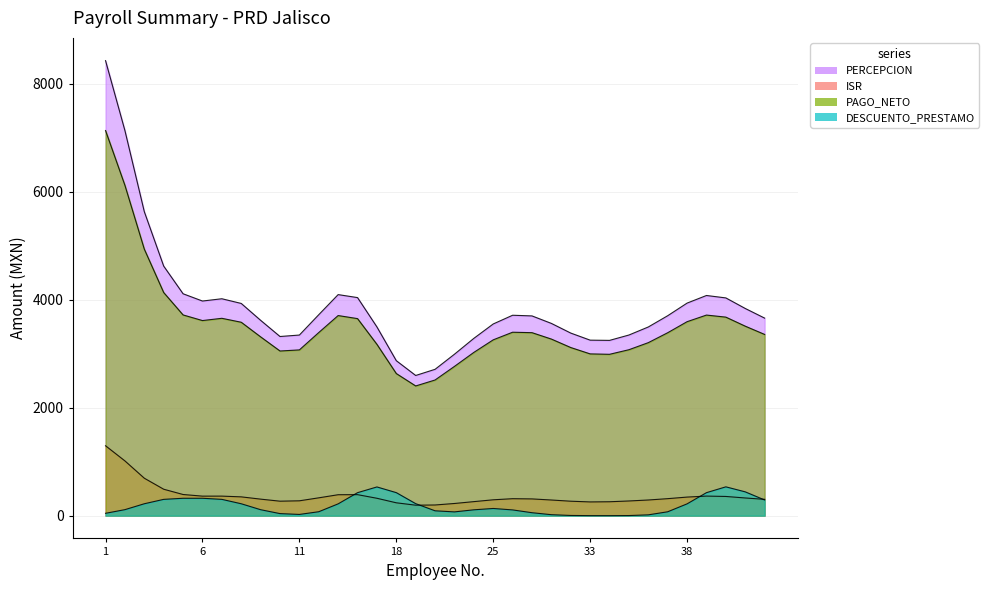

Rank the series by their maximum value, from lowest to highest.

DESCUENTO_PRESTAMO, ISR, PAGO_NETO, PERCEPCION